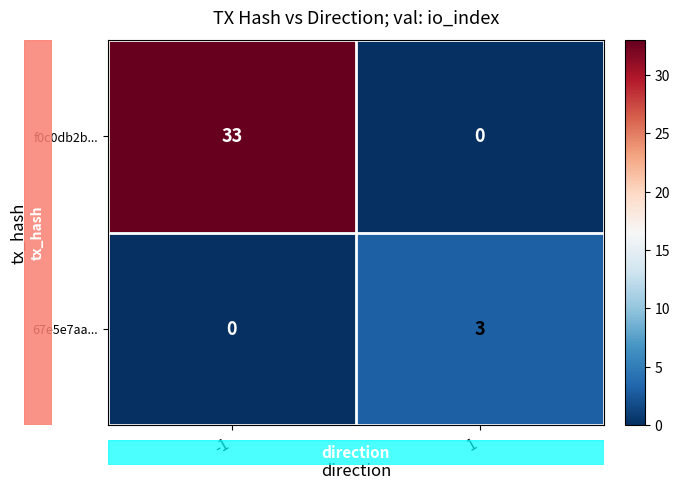

What is the sum of all f0c0db2b... values?

33